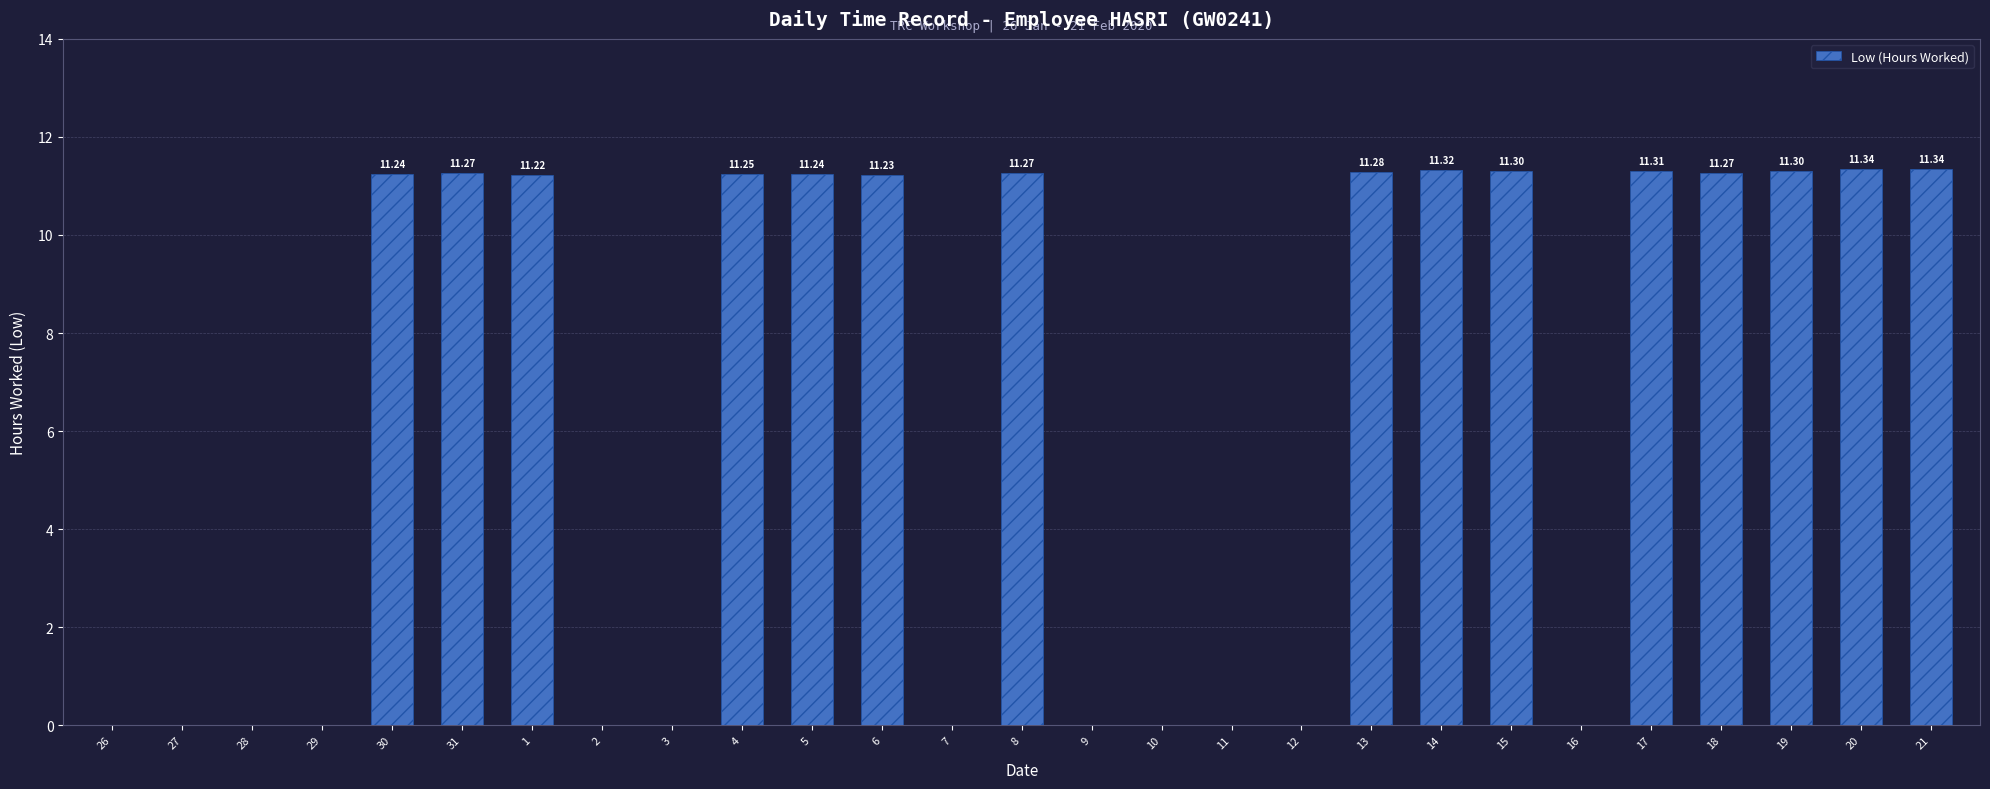

What is the sum of the values at 9 and 20?

11.3